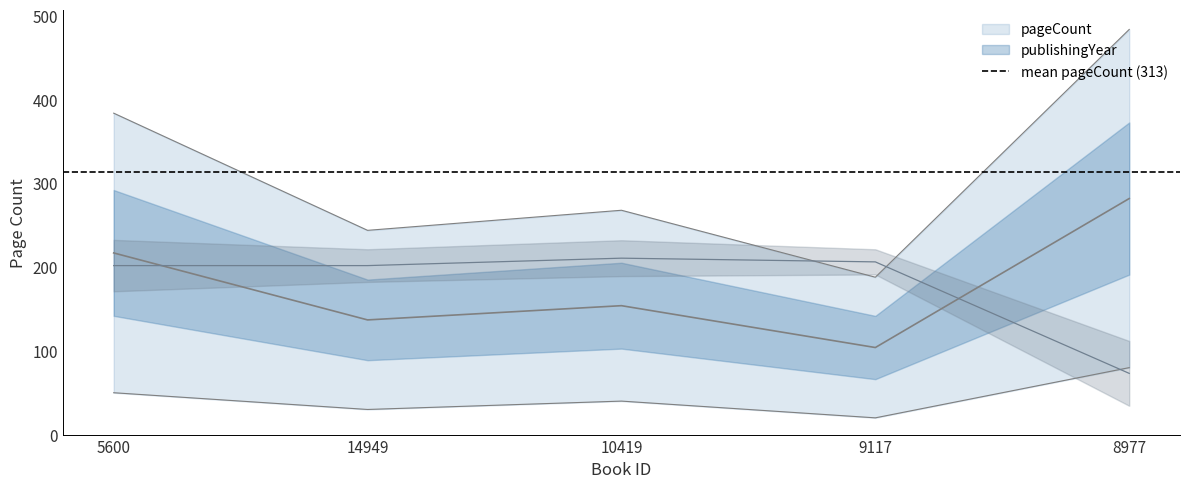

Reading left to right, what are all the values shown in this chart?

pageCount: 5600=384.0	14949=244.0	10419=268.0	9117=188.0	8977=484.0
publishingYear: 5600=201.9	14949=201.9	10419=210.8	9117=206.3	8977=73.1